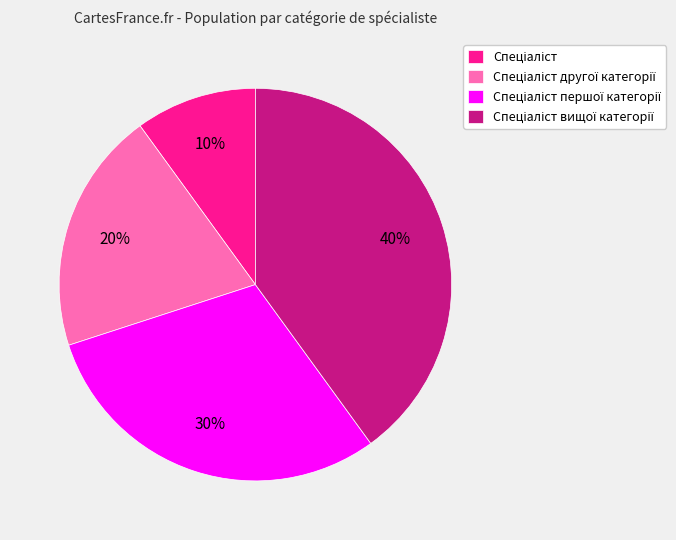

To the nearest percent, what is the difference between the largest and smallest slice percentages?

30%